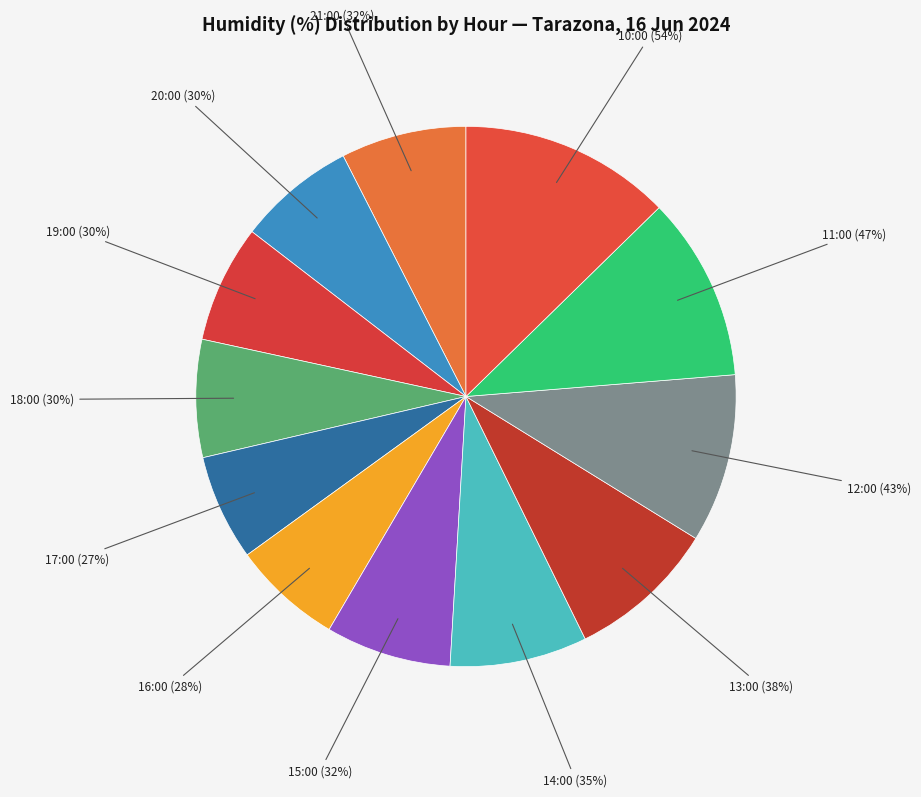

True or false: 18:00 accounts for 1% of the total.

False